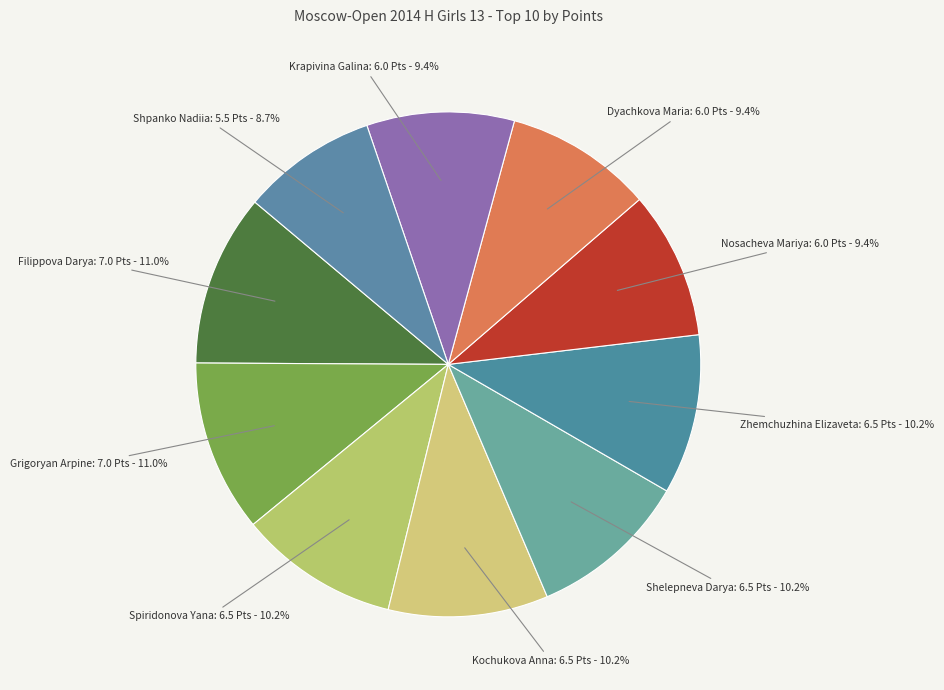

Which category has the biggest portion of the pie?

Filippova Darya